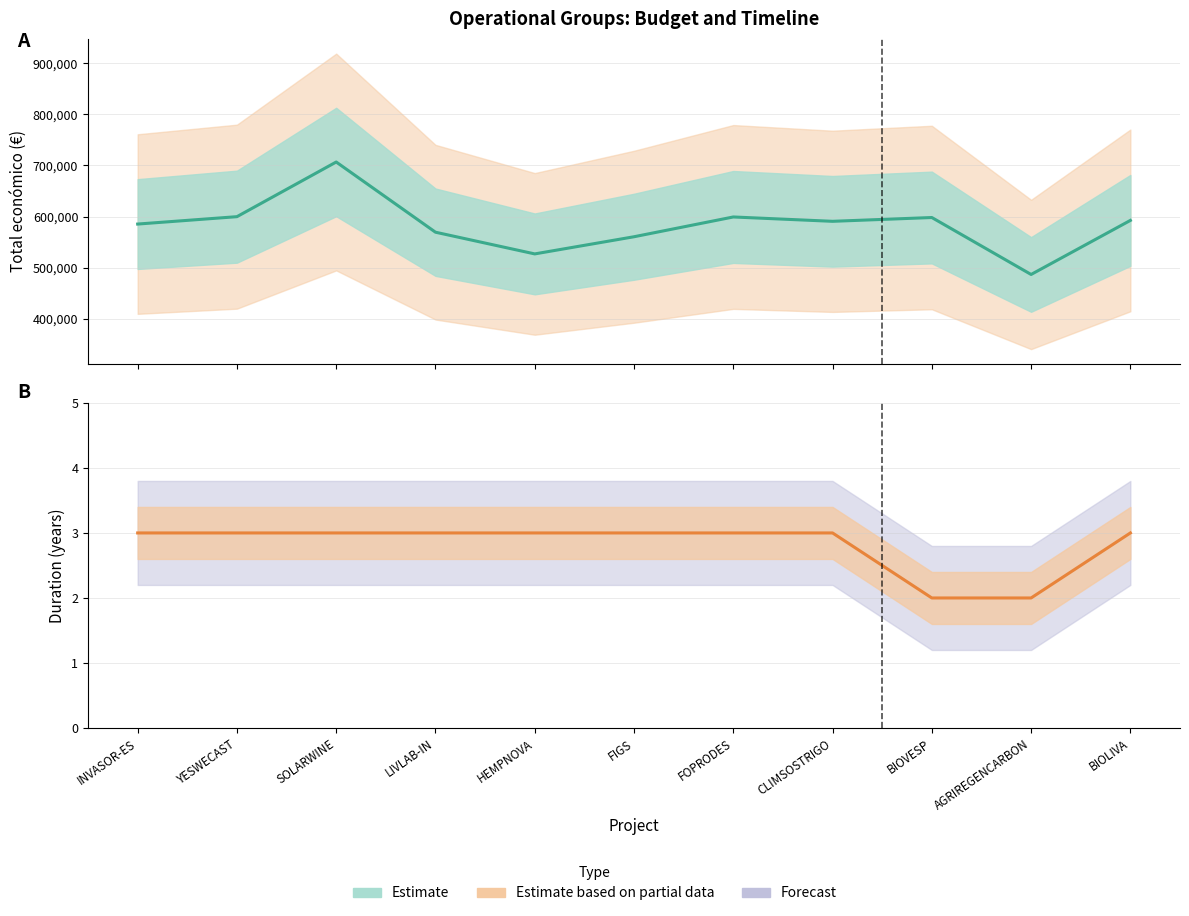

What is the average value of the Total económico series?

583276